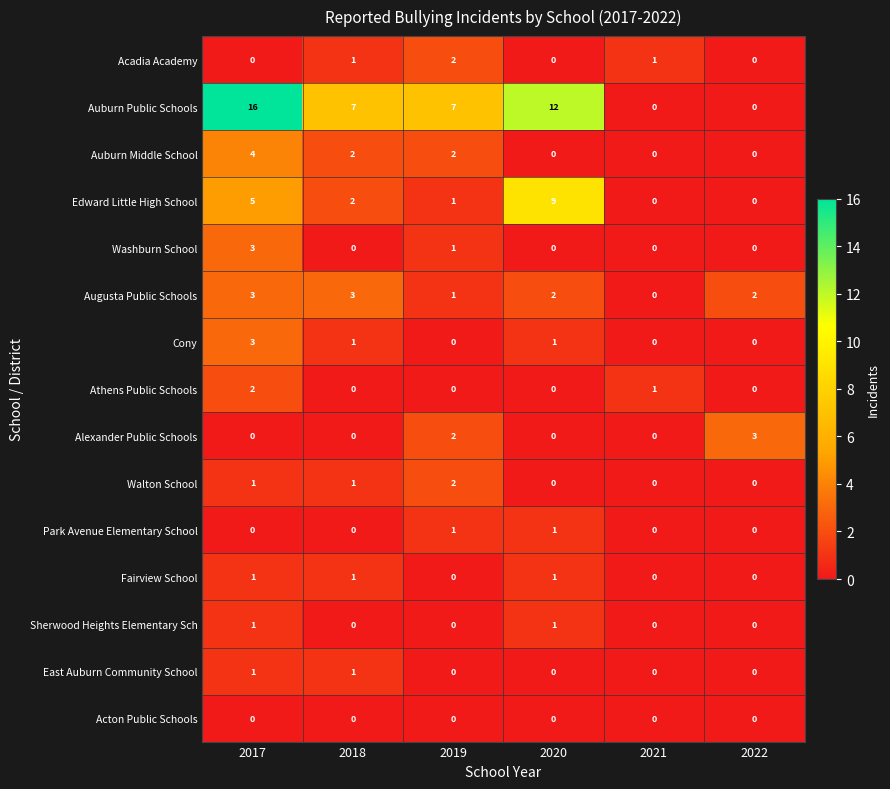

Which series has the widest spread of values?

Auburn Public Schools